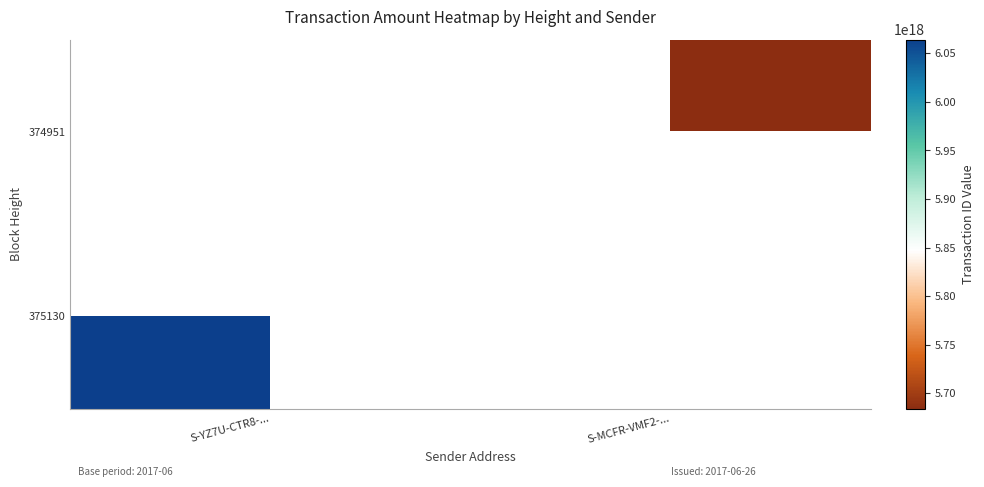

At which label does 374951 reach its minimum?

S-YZ7U-CTR8-...